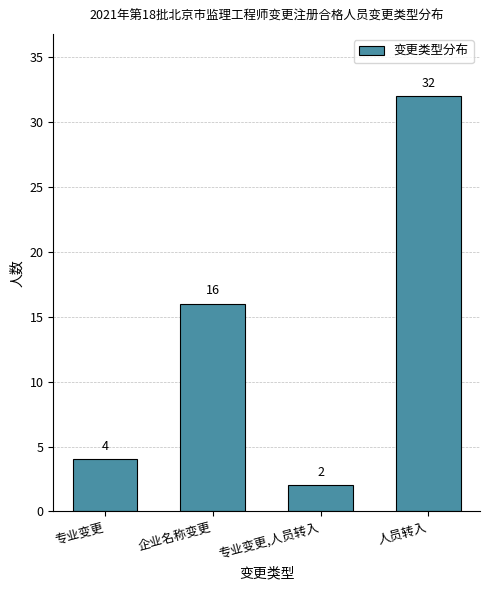

Reading right to left, what are all the values shown in this chart?

32	2	16	4